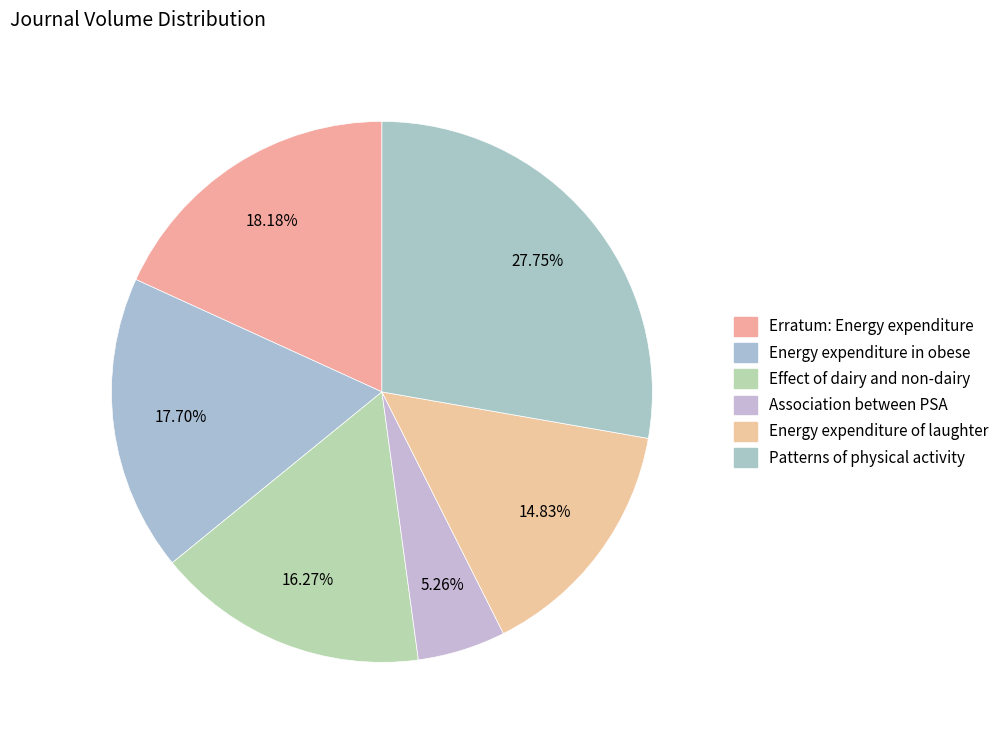

How many segments does this pie chart have?

6